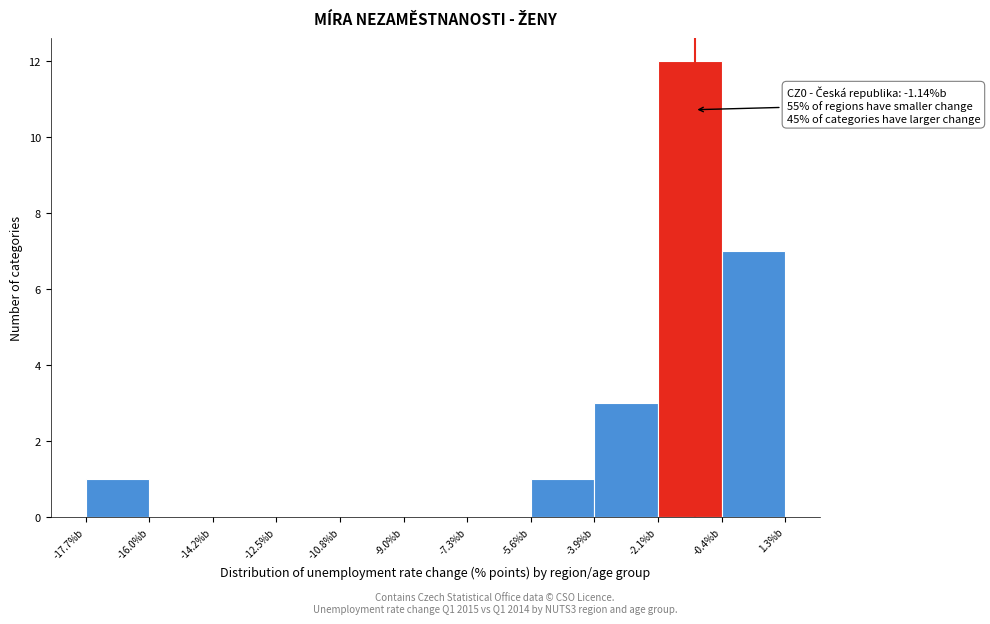

Over which range of the x-axis is the bar tallest?

-2.2 to -0.4